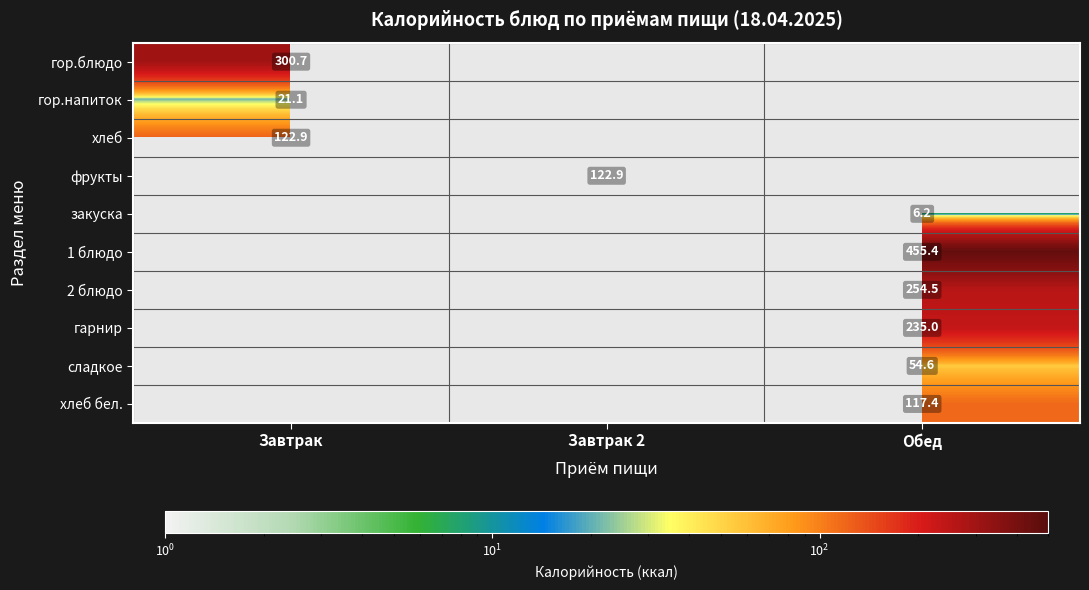

Is it true that сладкое equals 54.6 at Обед?

True